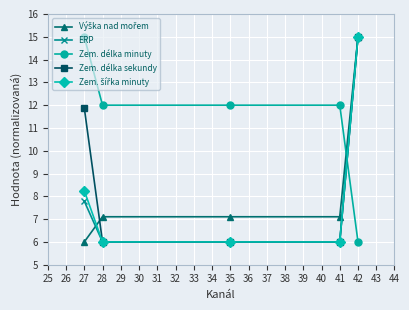

At how many categories does at least one series exceed 7?

5